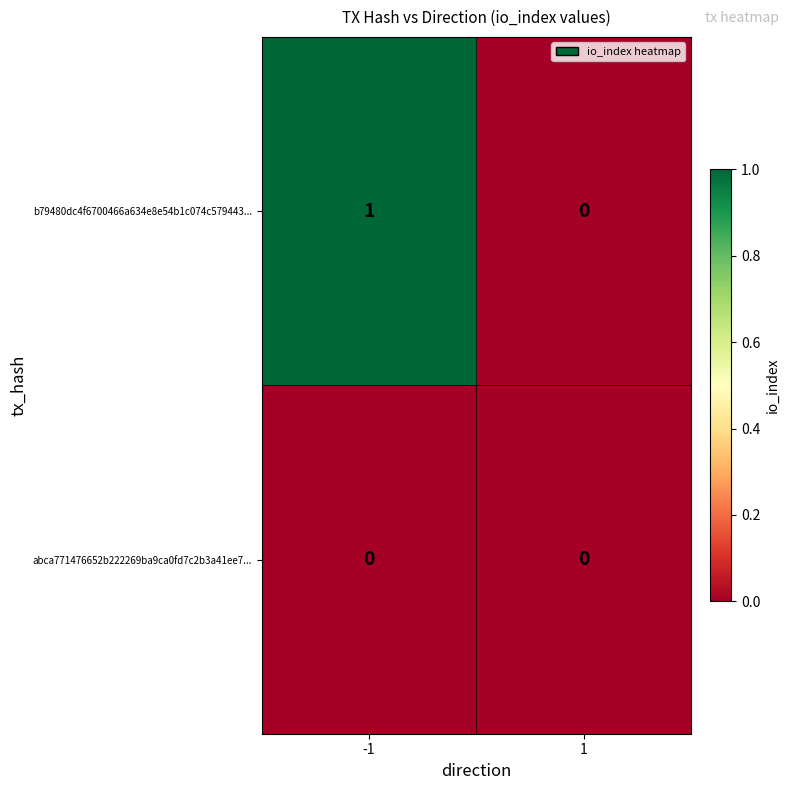

Rank the series by their maximum value, from lowest to highest.

abca771476652b222269ba9ca0fd7c2b3a41ee7..., b79480dc4f6700466a634e8e54b1c074c579443...